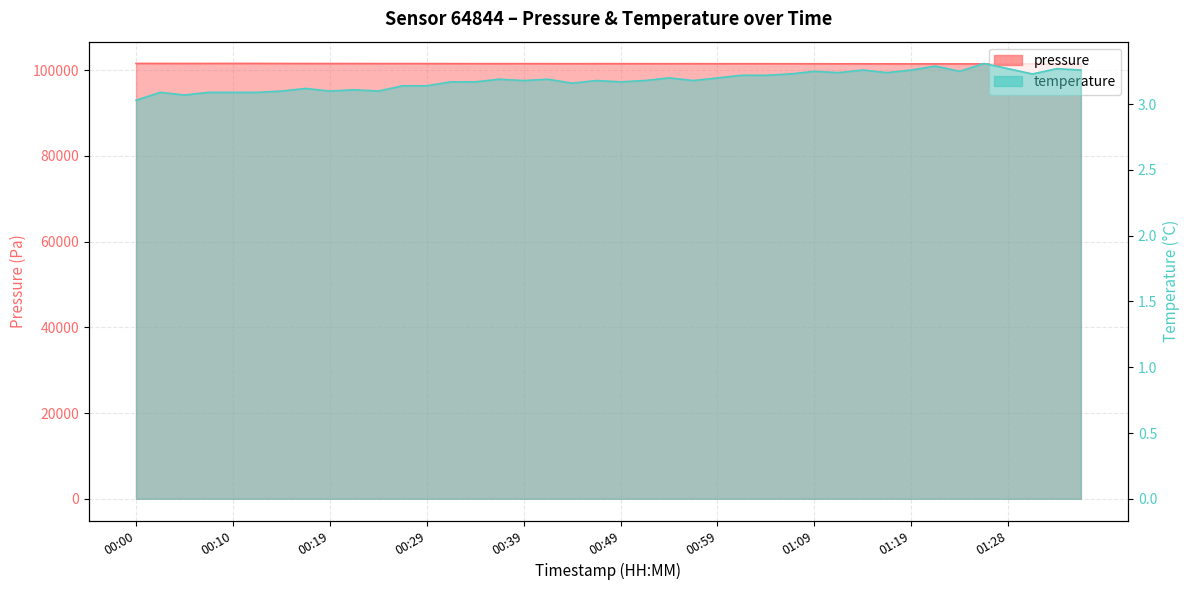

What is the sum of all pressure values?

4059847.4